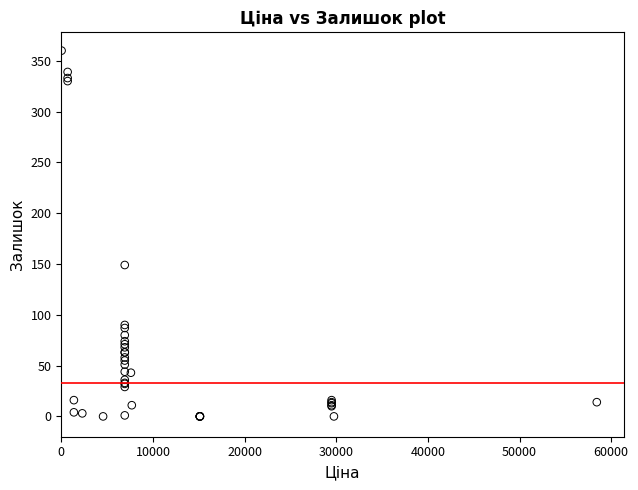

What Y value in the scatter plot is closest to 180?

149